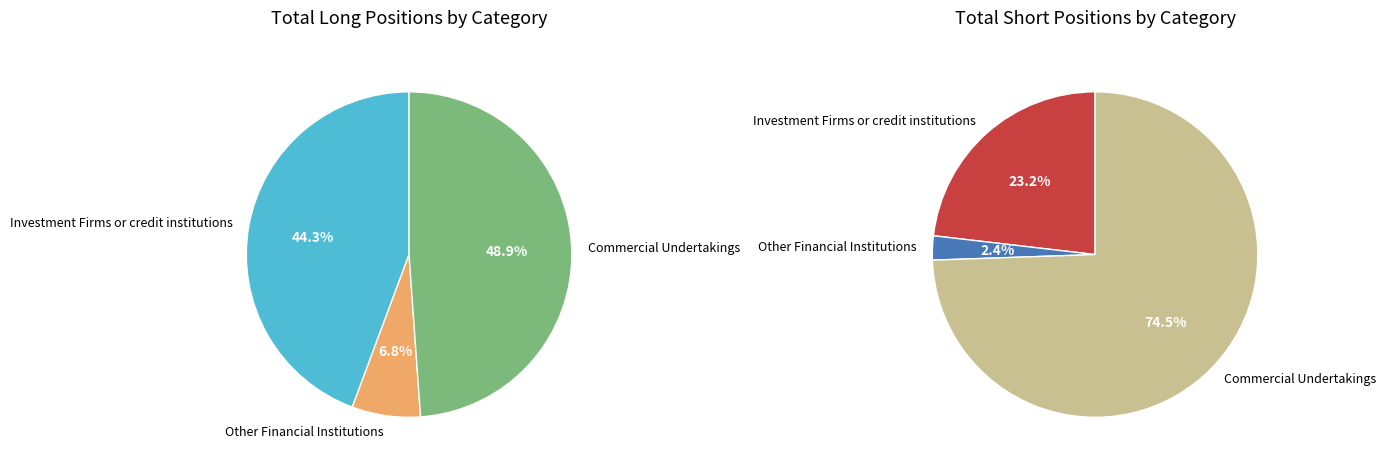

Does any single category account for the majority?

No